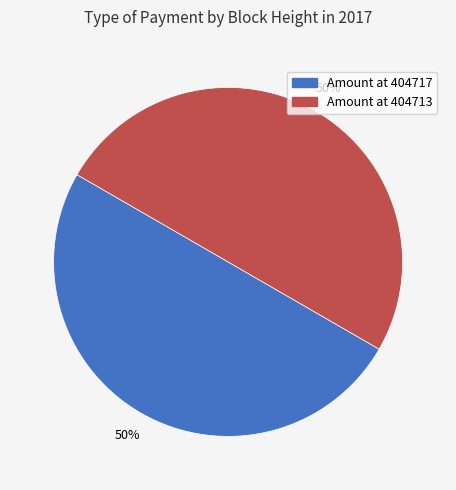

Approximately how many times larger is the value at Amount at 404717 compared to Amount at 404713?

1.0